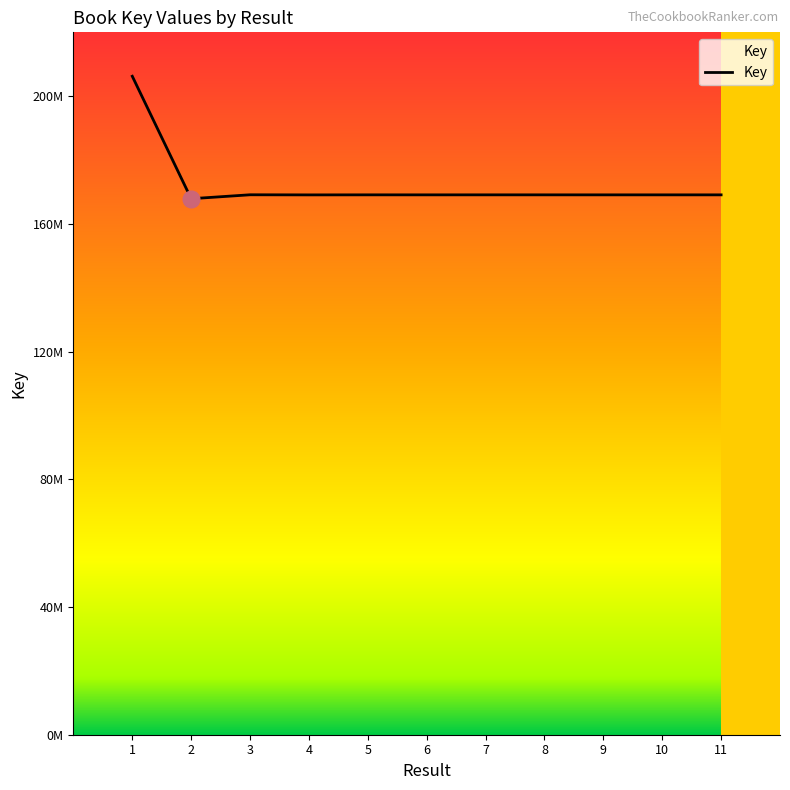

At which category does the chart reach its minimum across all series?

2